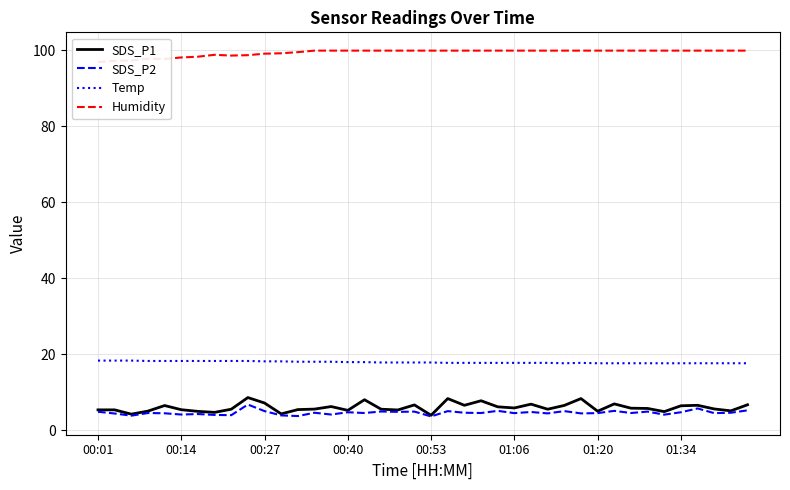

What is the maximum value for SDS_P1?

8.6